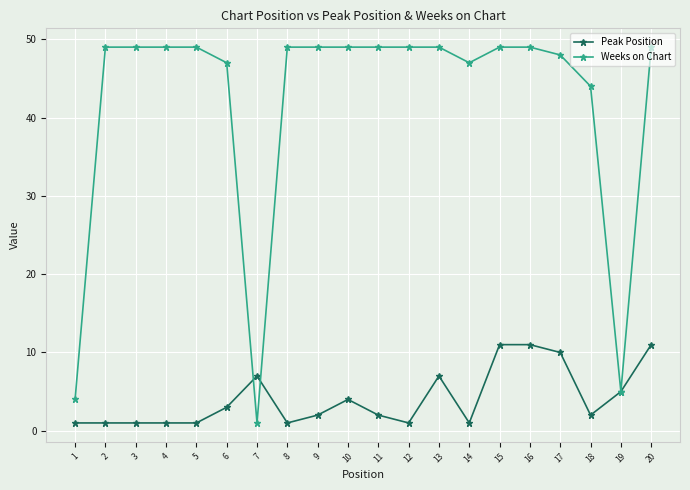

Reading right to left, list all the values displayed in this chart.

Peak Position: 11	5	2	10	11	11	1	7	1	2	4	2	1	7	3	1	1	1	1	1
Weeks on Chart: 49	5	44	48	49	49	47	49	49	49	49	49	49	1	47	49	49	49	49	4